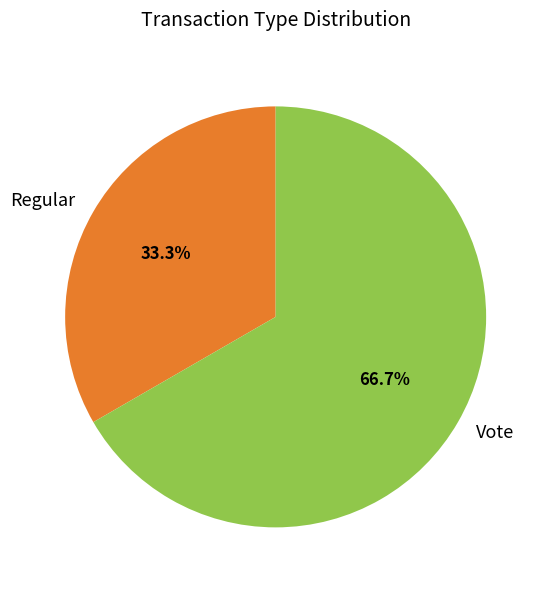

Which has a higher value, Regular or Vote?

Vote